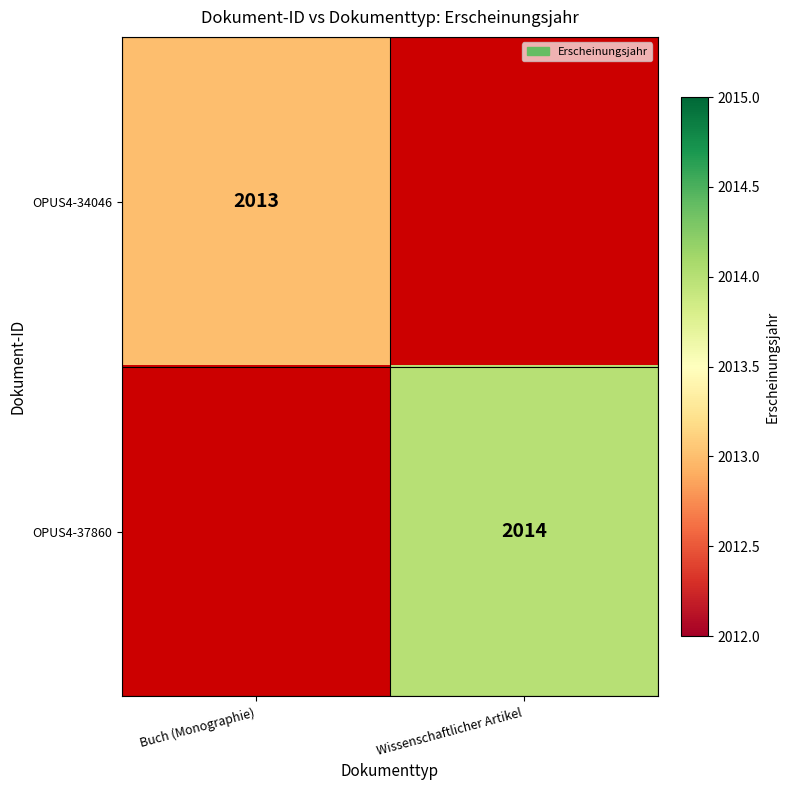

True or false: OPUS4-37860 has a value of 3108 at Wissenschaftlicher Artikel.

False